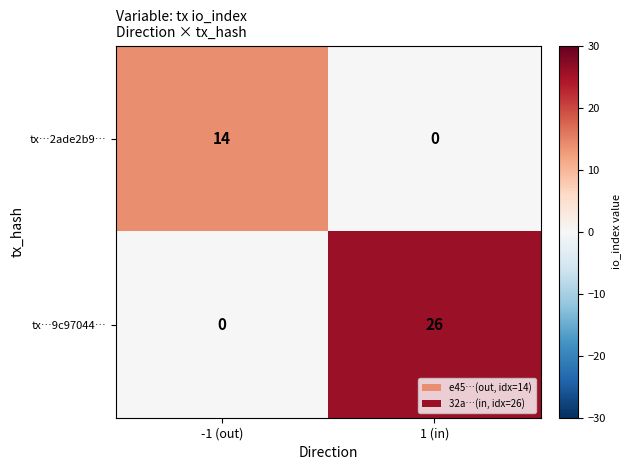

How many values in the tx…9c97044… series are below 26?

1